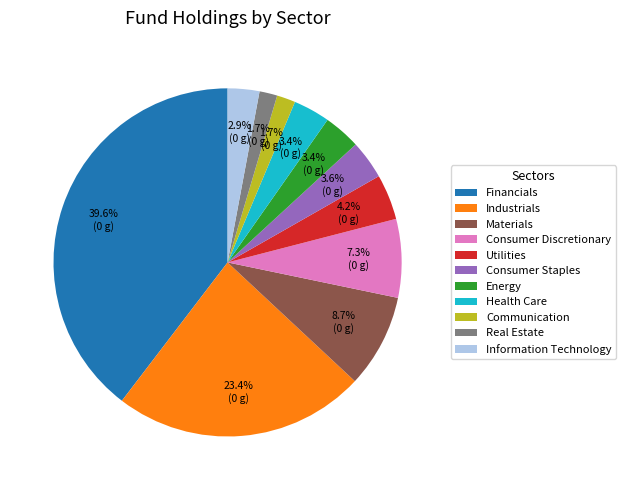

To the nearest percent, what is the average slice percentage?

9%